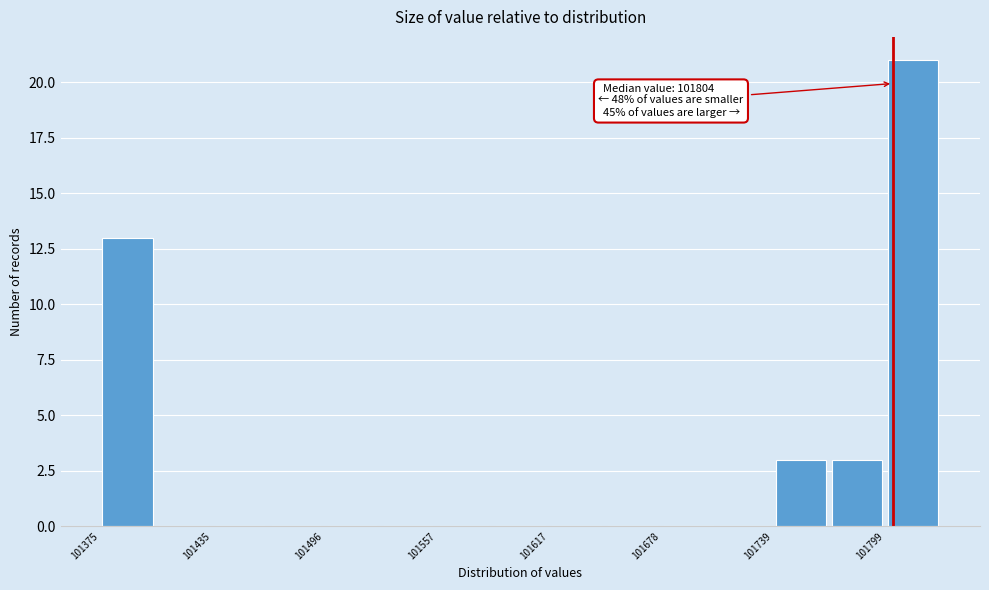

Read against the x-axis, roughly where is the centre of the tallest bar?

101810